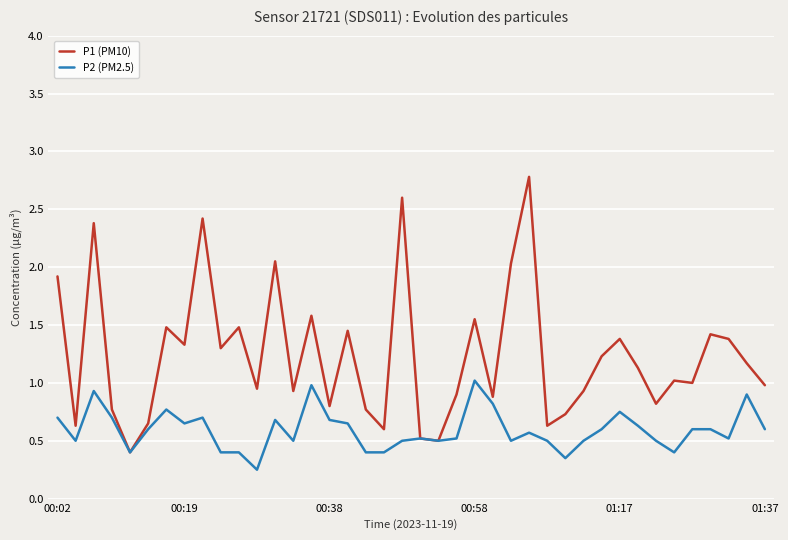

Which series has the largest range (max minus min)?

P1 (PM10)